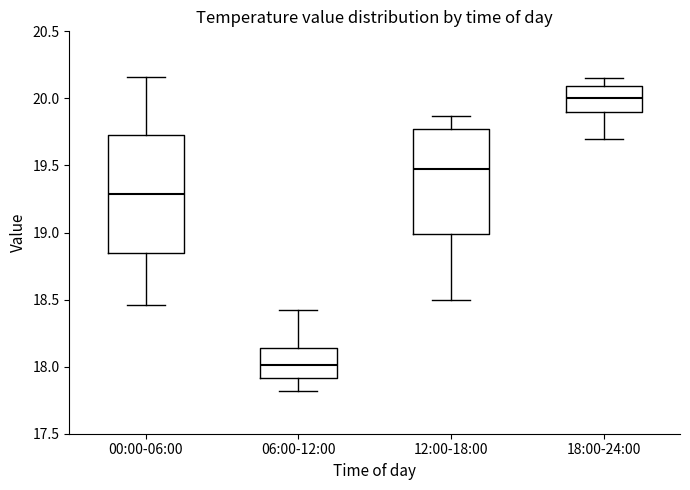

Reading left to right, read every box against the y-axis: the position of its median line, the range the box covers, and the ends of its whiskers. The values are not printed on the chart, so give them approximately, as read against the axis.

00:00-06:00: median 19.30, box 18.85 to 19.75, whiskers 18.45 to 20.15
06:00-12:00: median 18.00, box 17.90 to 18.15, whiskers 17.80 to 18.40
12:00-18:00: median 19.50, box 19.00 to 19.75, whiskers 18.50 to 19.85
18:00-24:00: median 20.00, box 19.90 to 20.10, whiskers 19.70 to 20.15